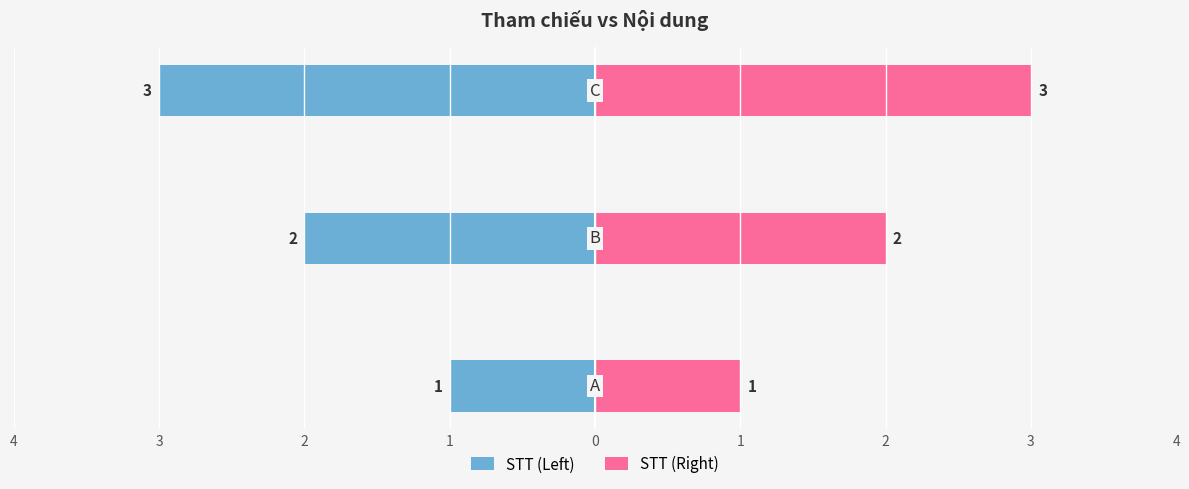

True or false: STT (Left) has a value of -1 at 4.

False